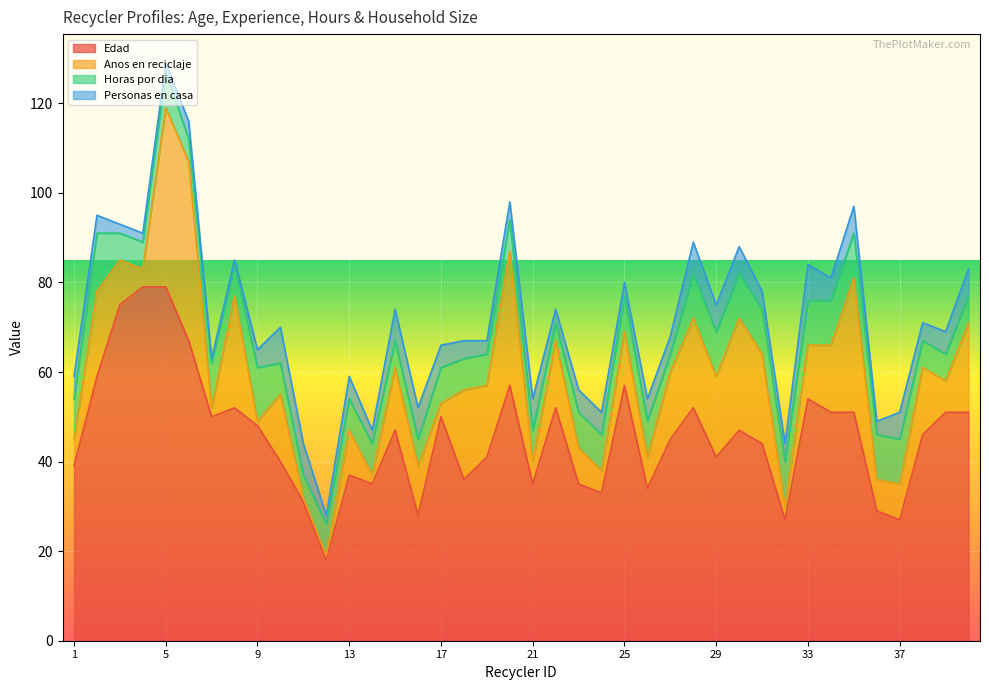

Reading left to right, list all the values displayed in this chart.

Edad: 39	59	75	79	79	67	50	52	48	40	31	18	37	35	47	28	50	36	41	57	35	52	35	33	57	34	45	52	41	47	44	27	54	51	51	29	27	46	51	51
Anos en reciclaje: 6	19	10	4	40	40	2	25	1	15	1	1	10	2	14	11	3	20	16	30	5	15	8	5	12	7	15	20	18	25	20	3	12	15	30	7	8	15	7	20
Horas por dia: 9	13	6	6	8	5	10	7	12	7	5	7	7	7	6	6	8	7	7	7	7	4	8	8	8	8	4	10	10	10	10	10	10	10	10	10	10	6	6	6
Personas en casa: 5	4	2	2	2	4	1	1	4	8	7	2	5	3	7	7	5	4	3	4	7	3	5	5	3	5	4	7	6	6	4	4	8	5	6	3	6	4	5	6